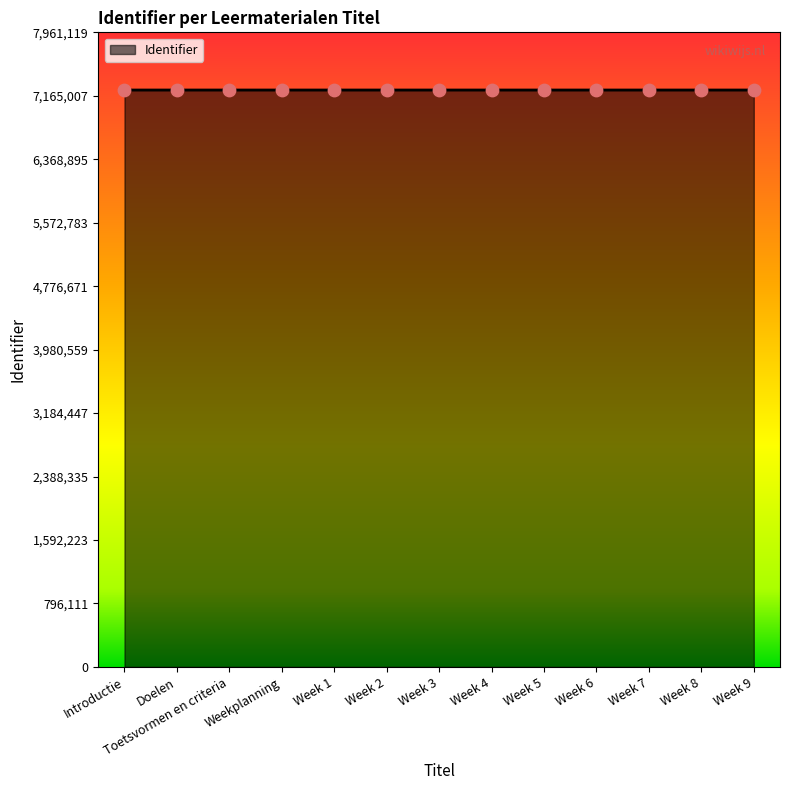

What is the ratio of the value at Week 6 to the value at Introductie?

1.0